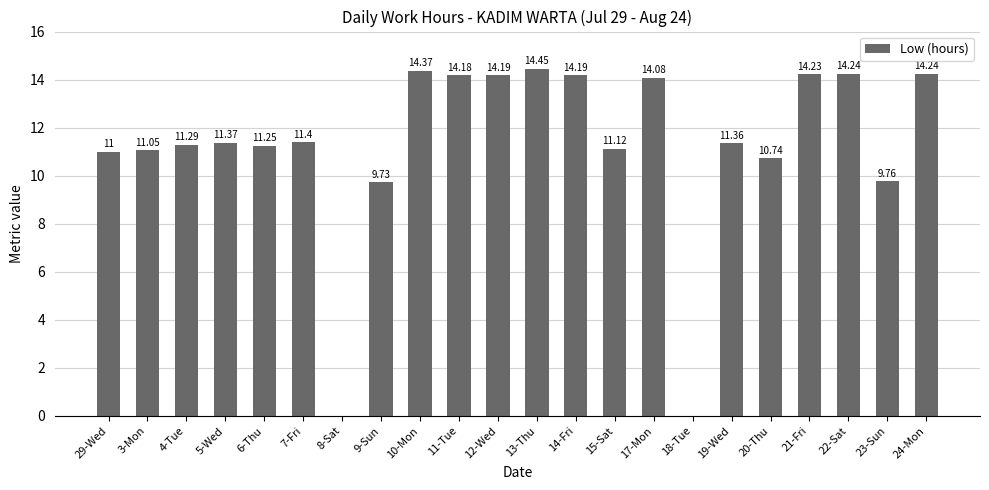

Approximately how many times larger is the value at 5-Wed compared to 9-Sun?

1.2